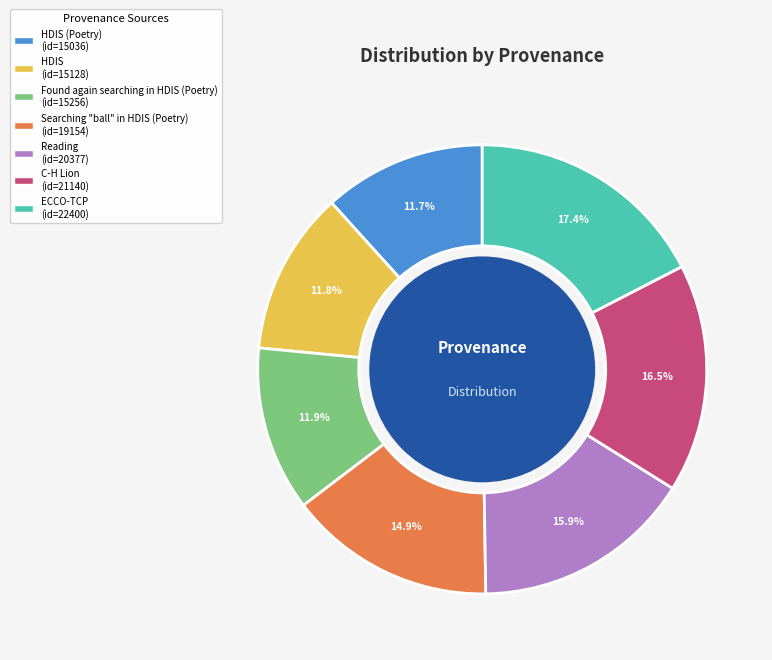

Is there any slice that represents more than half of the pie?

No